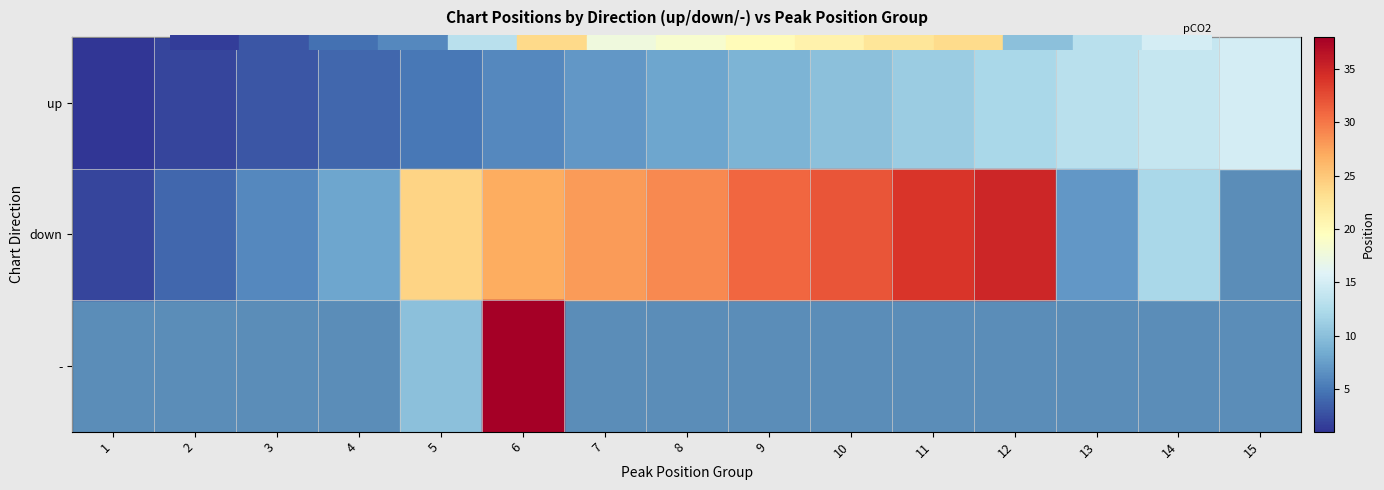

Is it true that up equals 10.0 at 10?

True